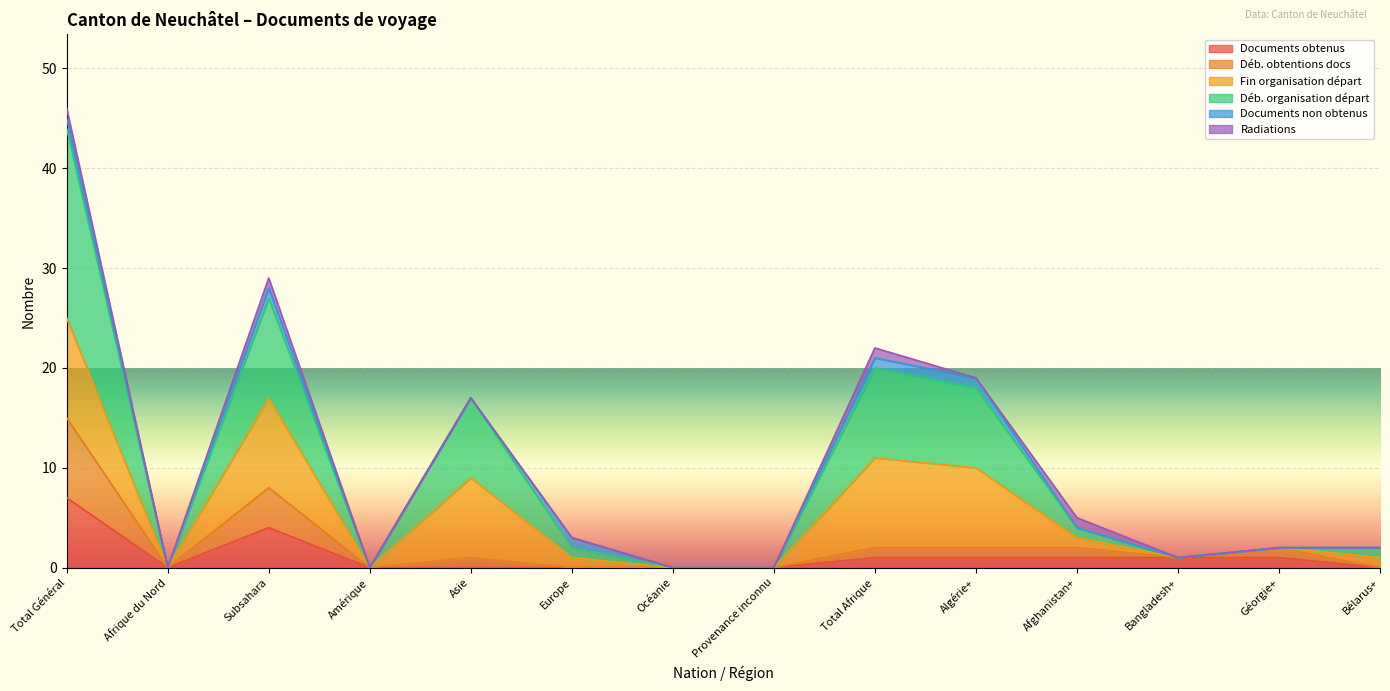

Which label corresponds to the largest value in the chart?

Total Général